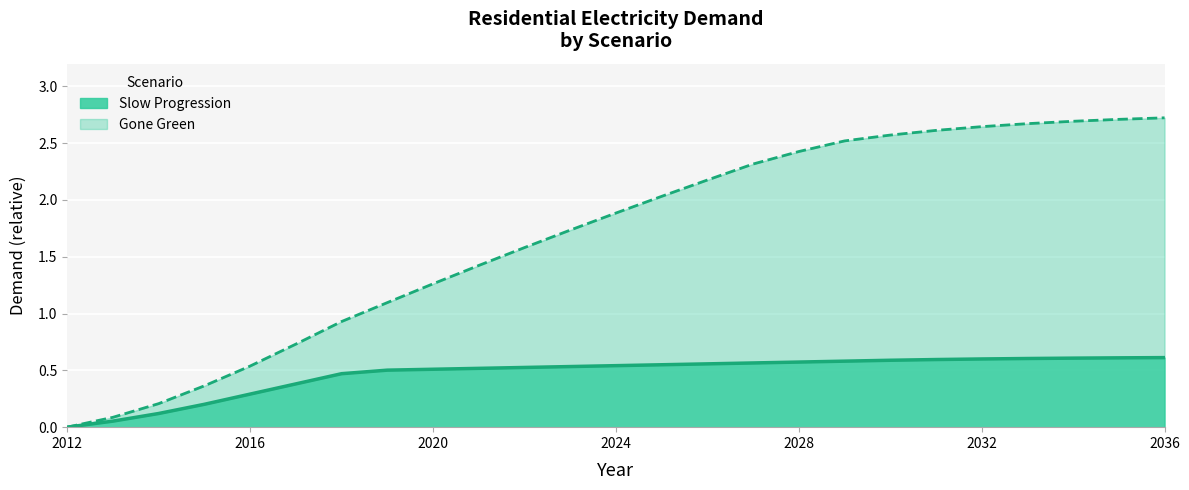

How many data points in Gone Green are less than 1?

7